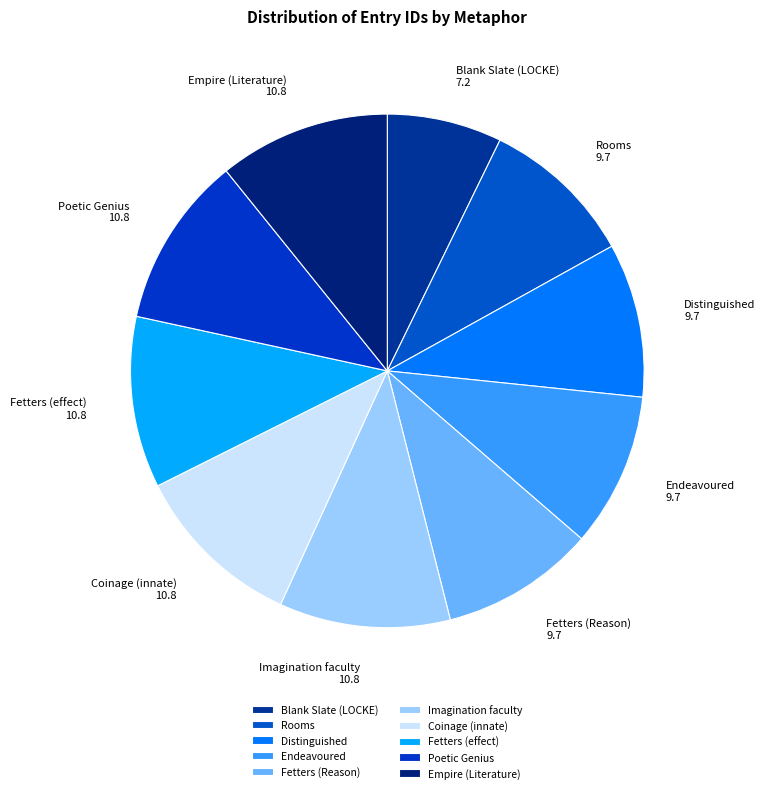

Does any single category account for the majority?

No